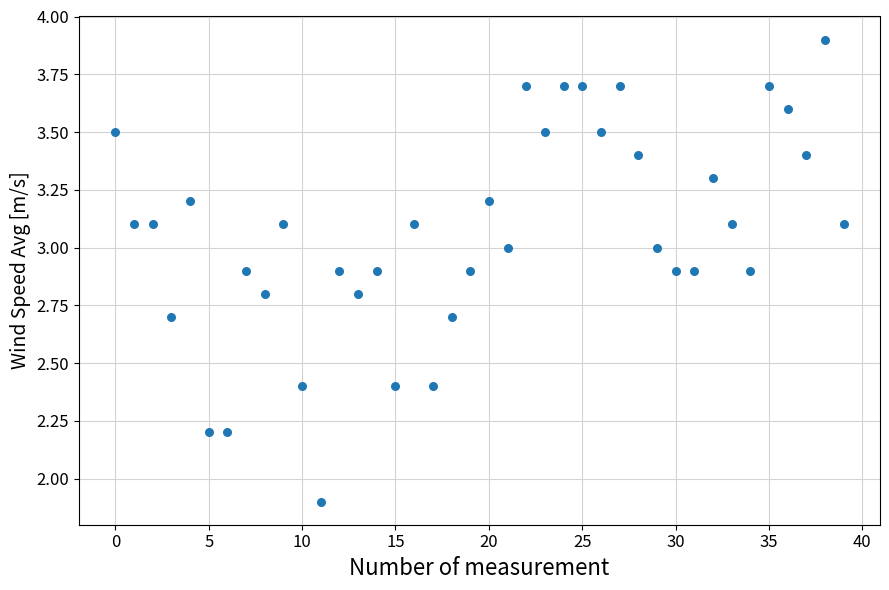

What Y value in the scatter plot is closest to 2?

1.9